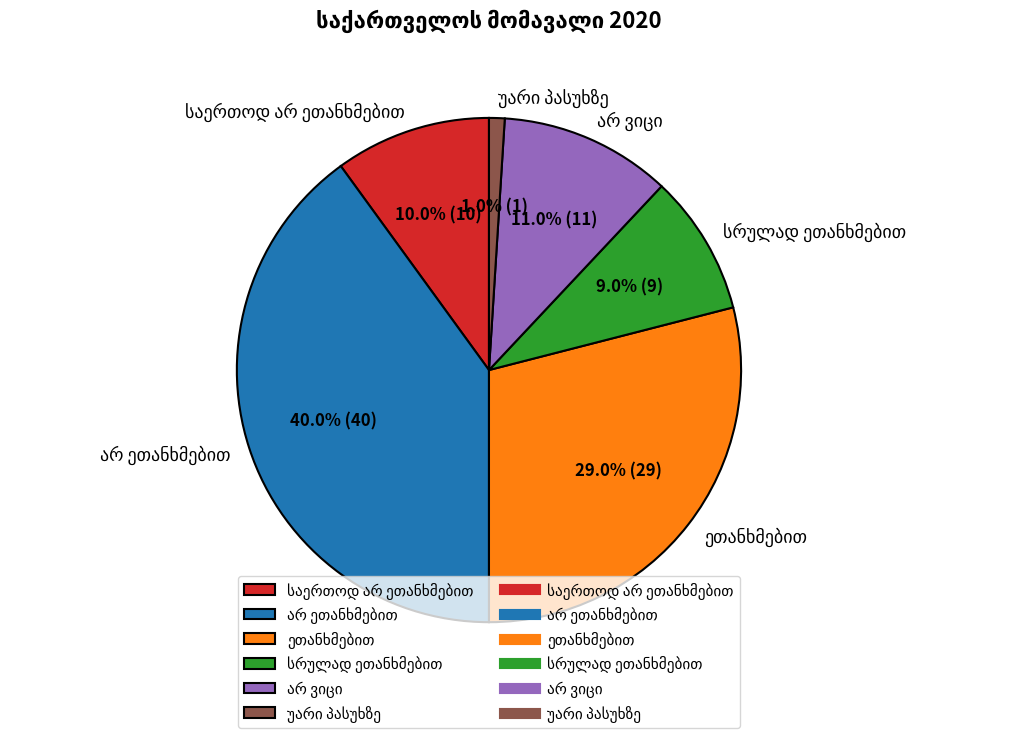

Is there a majority slice in this chart?

No